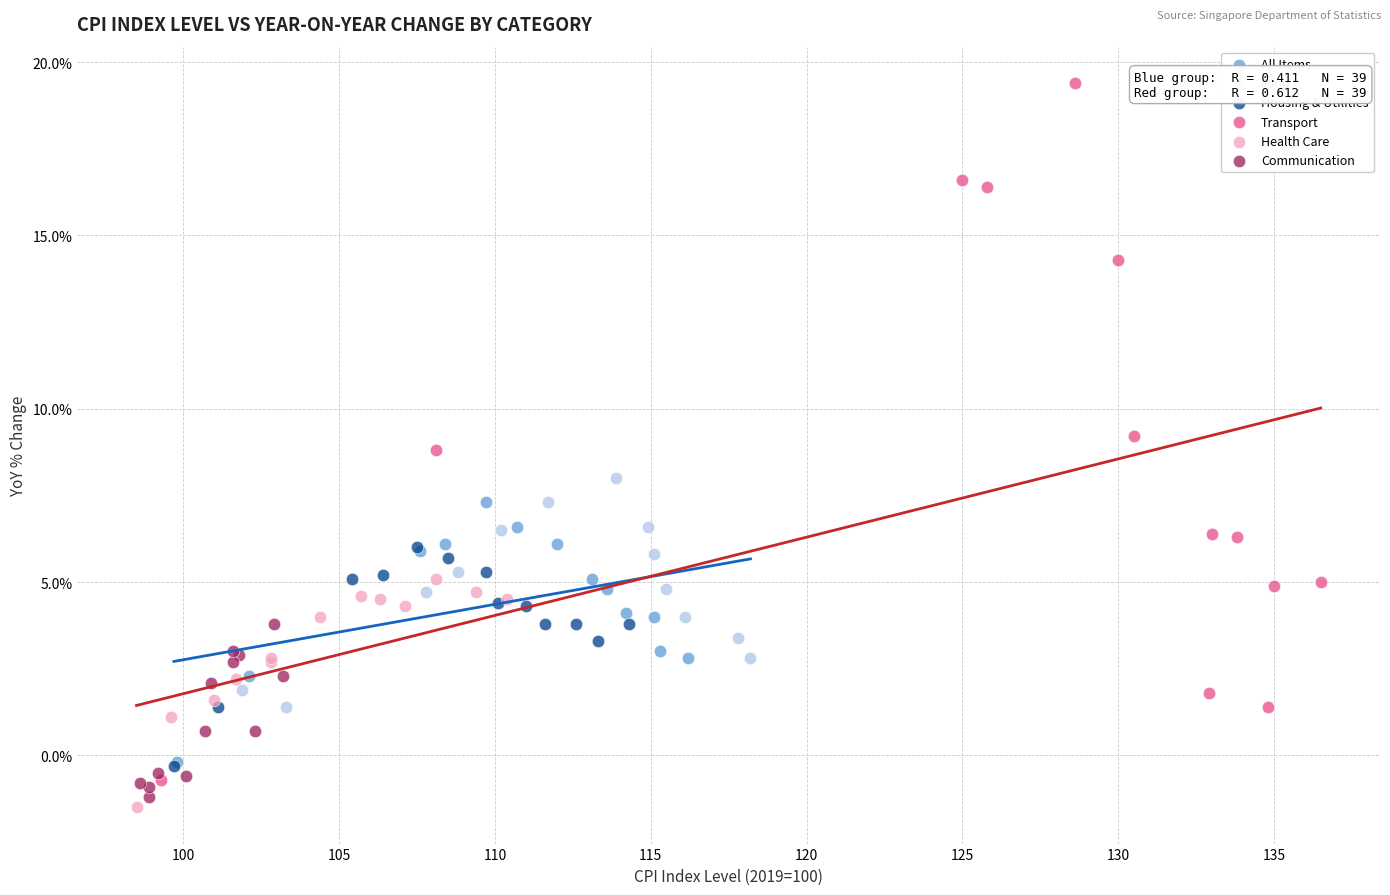

What are all the series names shown in the legend?

All Items, Food, Housing & Utilities, Transport, Health Care, Communication